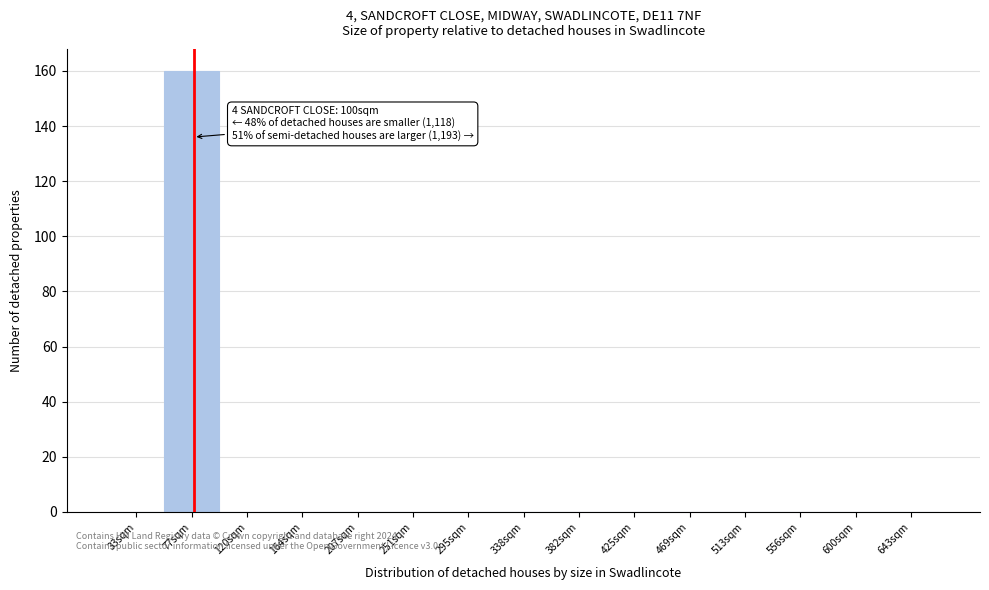

Reading left to right, transcribe all the data shown in this chart.

33sqm=0	77sqm=160	120sqm=0	164sqm=0	207sqm=0	251sqm=0	295sqm=0	338sqm=0	382sqm=0	425sqm=0	469sqm=0	513sqm=0	556sqm=0	600sqm=0	643sqm=0